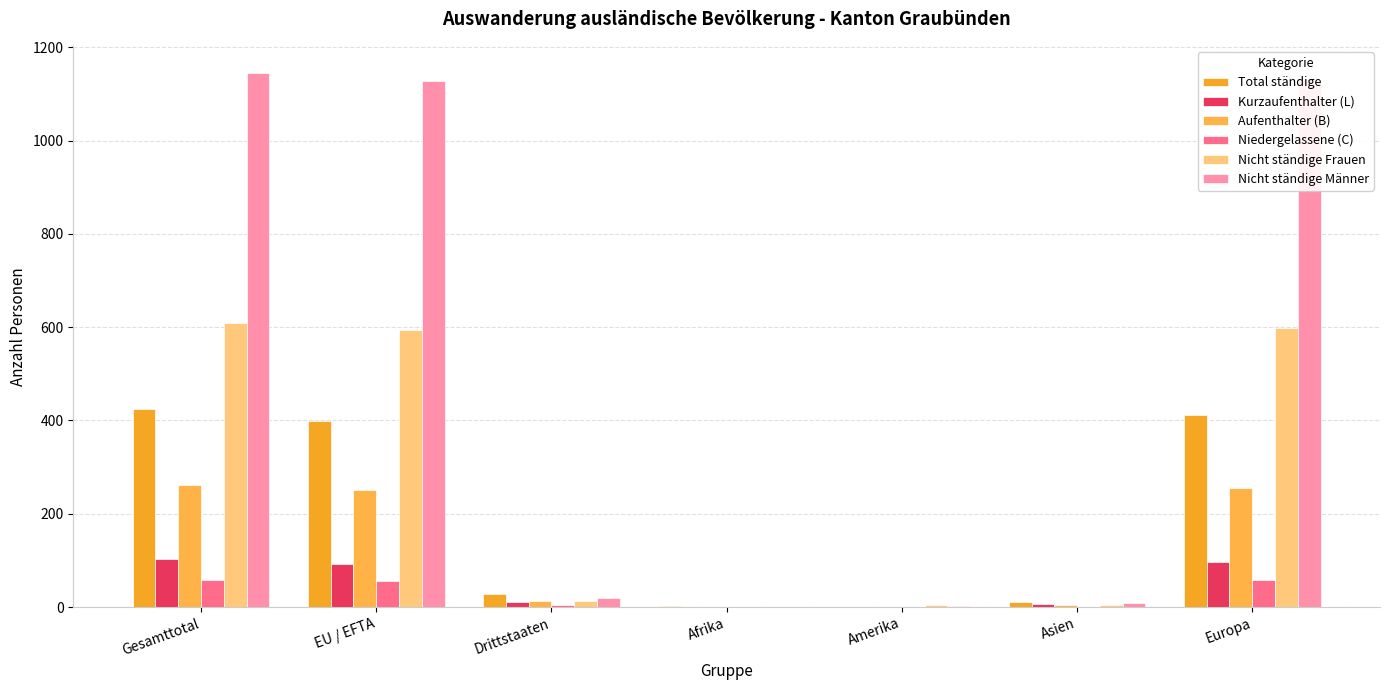

Are the bars horizontal?

No